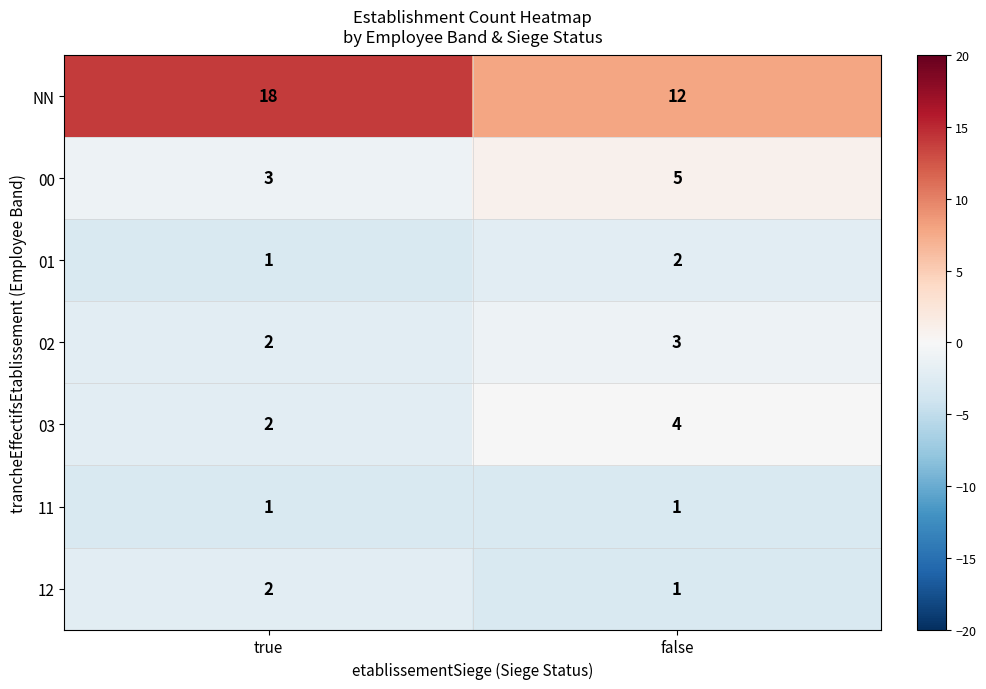

At which category does the chart reach its peak across all series?

true